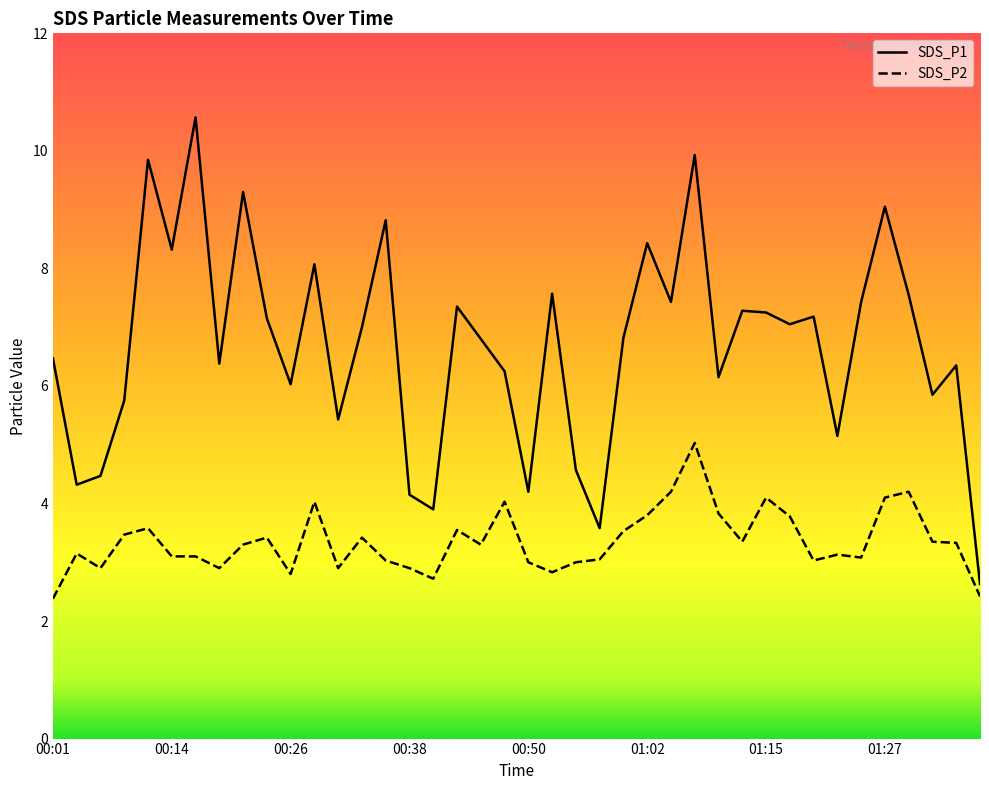

What is the sum of all SDS_P1 values?

267.8